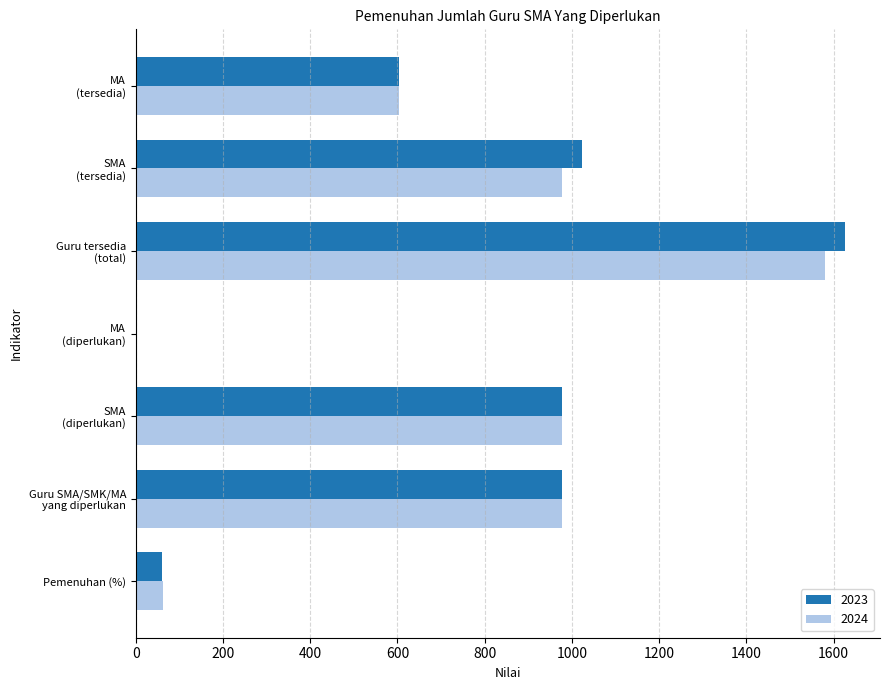

What is the maximum value for 2023?

1625.0